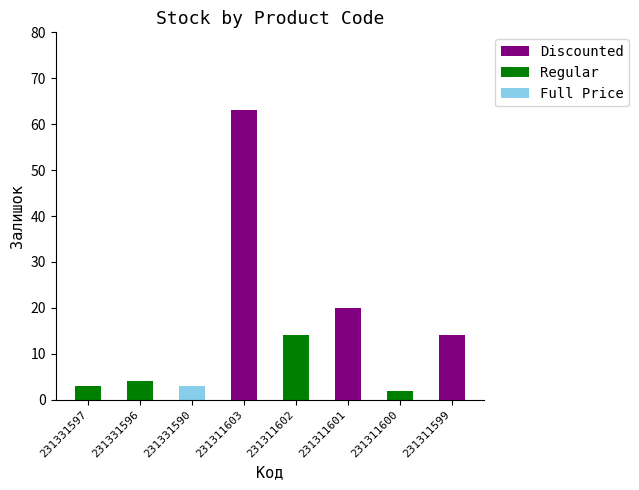

What is the total value across all series at 231311601?

20